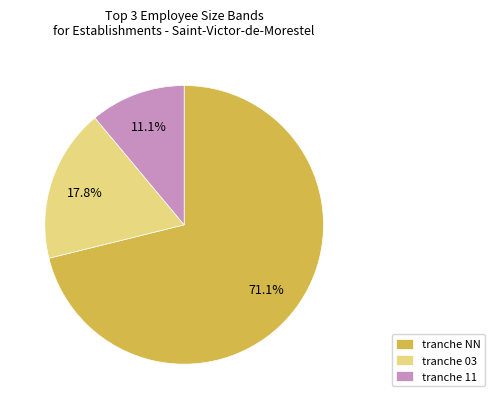

To the nearest percent, what is the average slice percentage?

33%